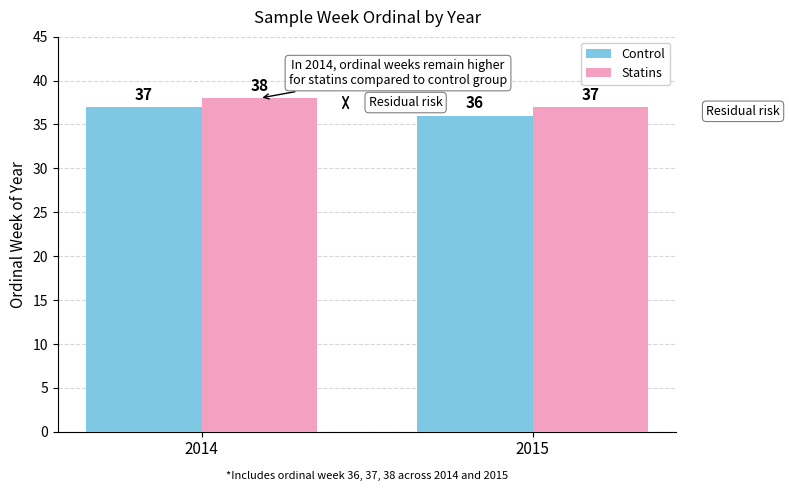

The Control series shows 37 at 2014. True or false?

True